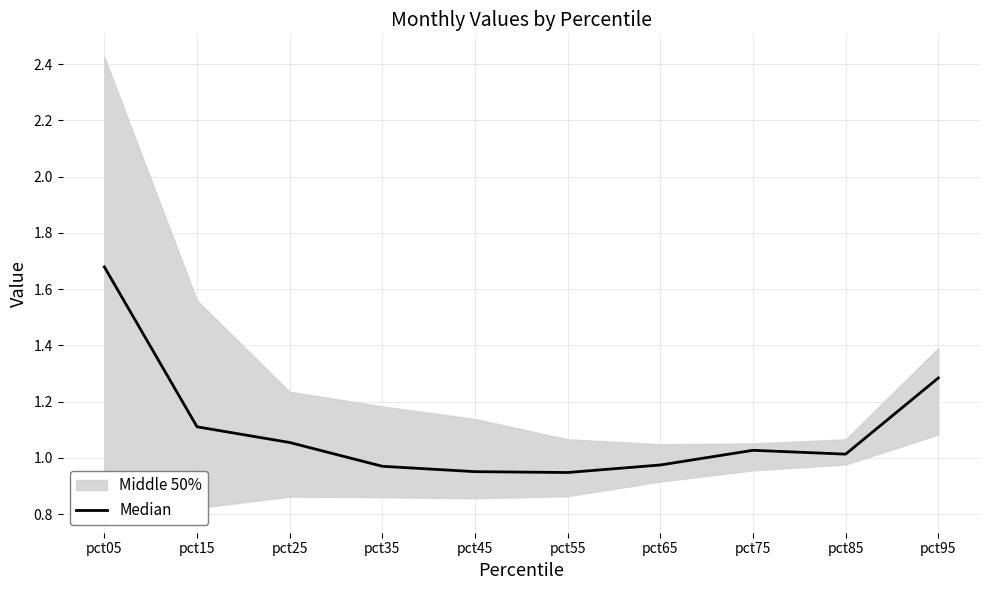

What is the change in value from pct85 to pct95?

+0.3